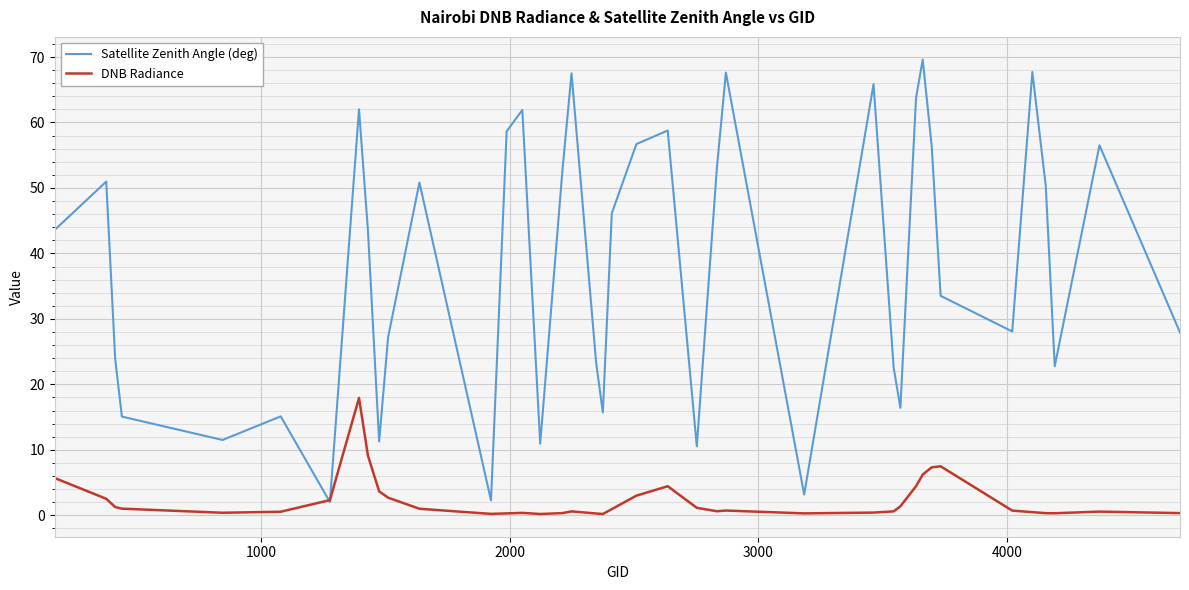

Which series has the largest range (max minus min)?

Satellite Zenith Angle (deg)